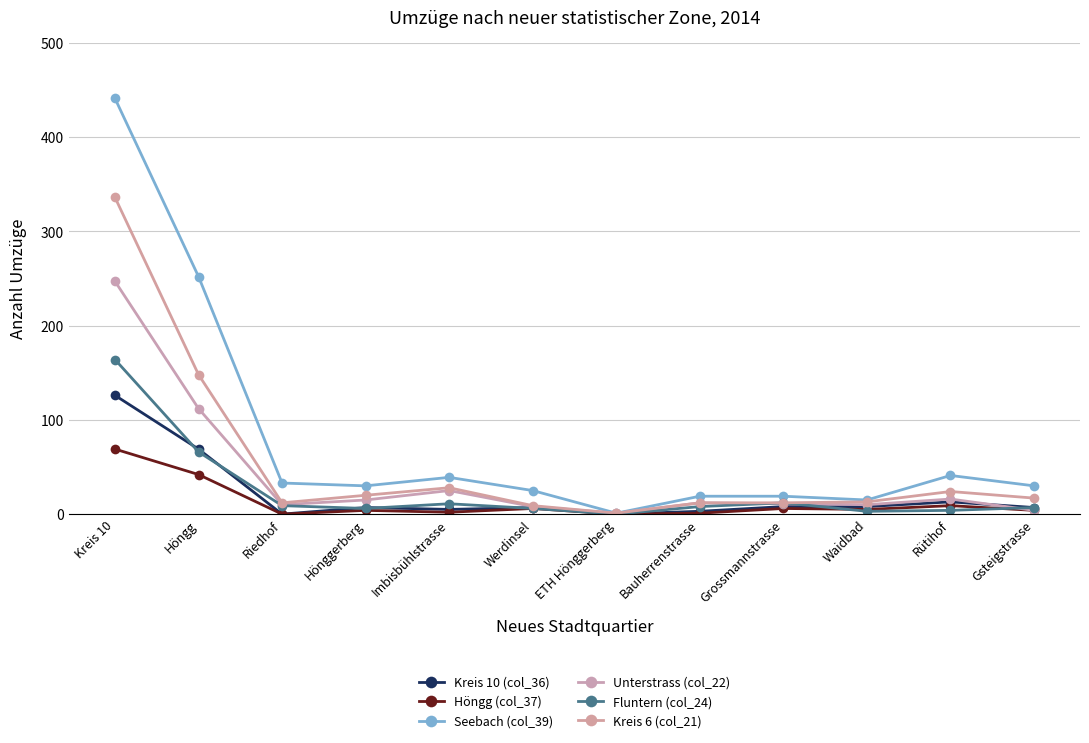

True or false: Kreis 6 (col_21) and Kreis 10 (col_36) intersect in this chart.

False